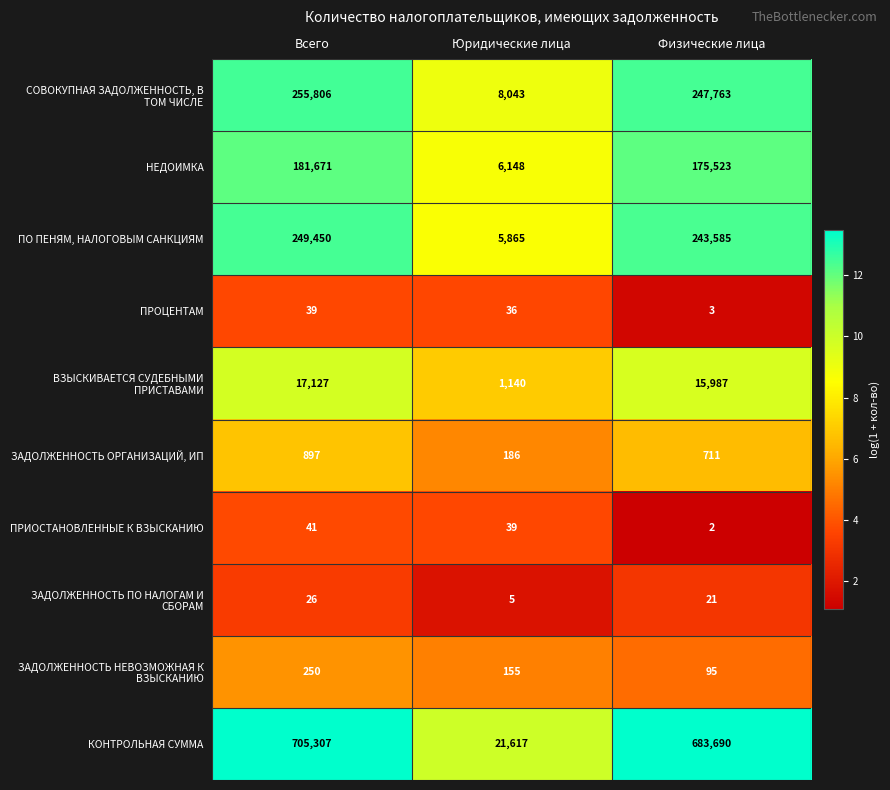

How many data points does each series have?

3